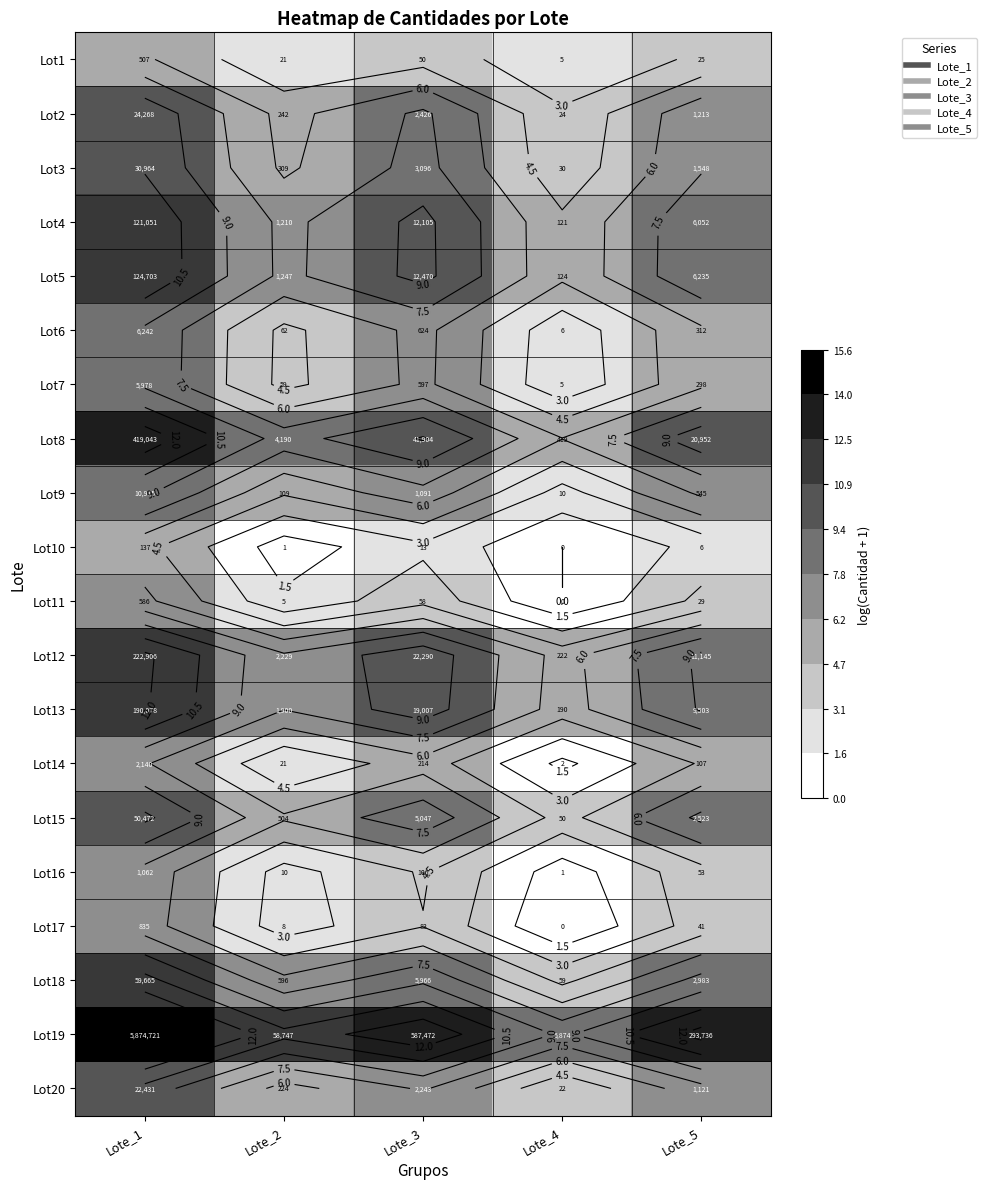

Where is Lot19 nearest to the value 12?

Lote_5